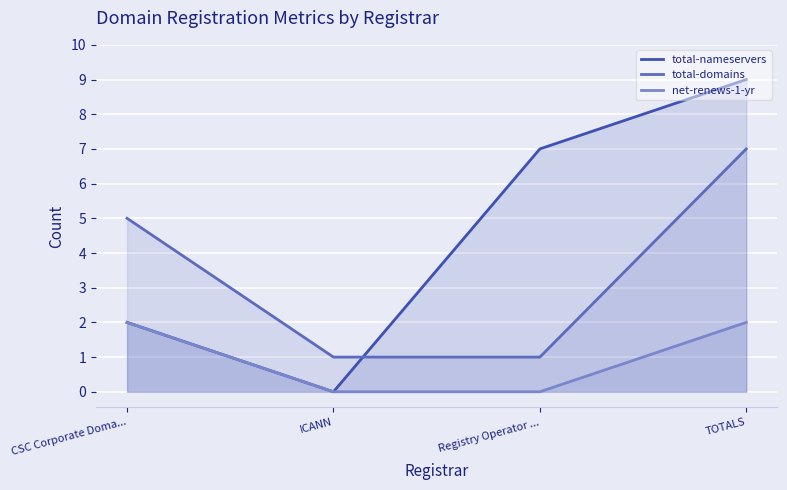

The value of net-renews-1-yr at Registry Operator ... is -1. True or false?

False